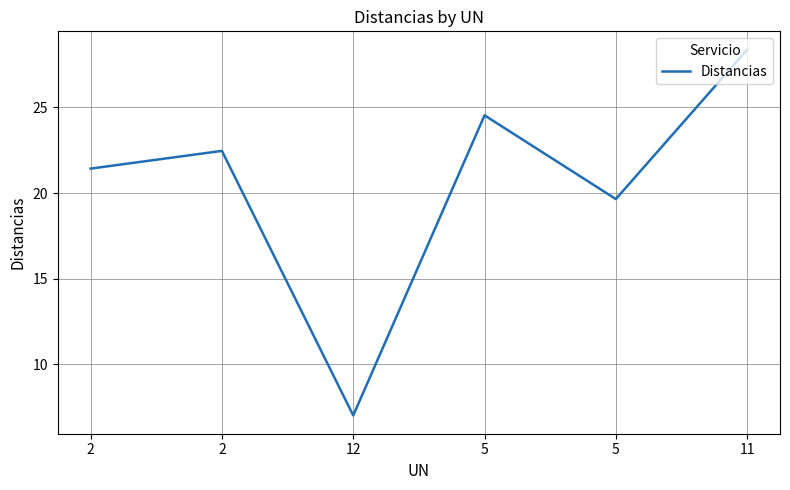

Reading left to right, list all the values displayed in this chart.

21.4	22.5	7.0	24.5	19.6	28.4